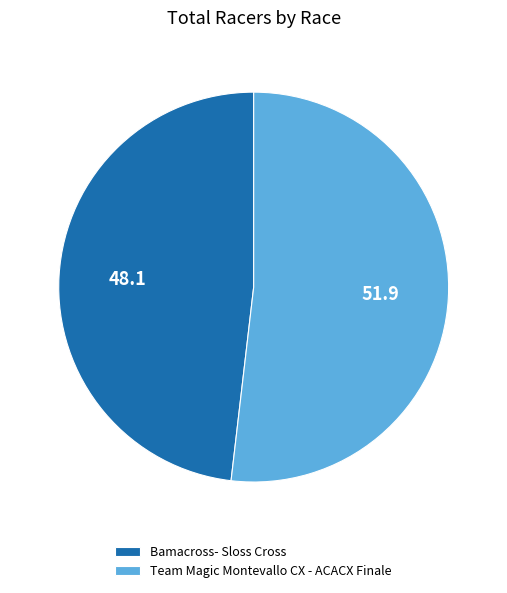

Do Bamacross- Sloss Cross and Team Magic Montevallo CX - ACACX Finale together represent more than half of the pie?

Yes